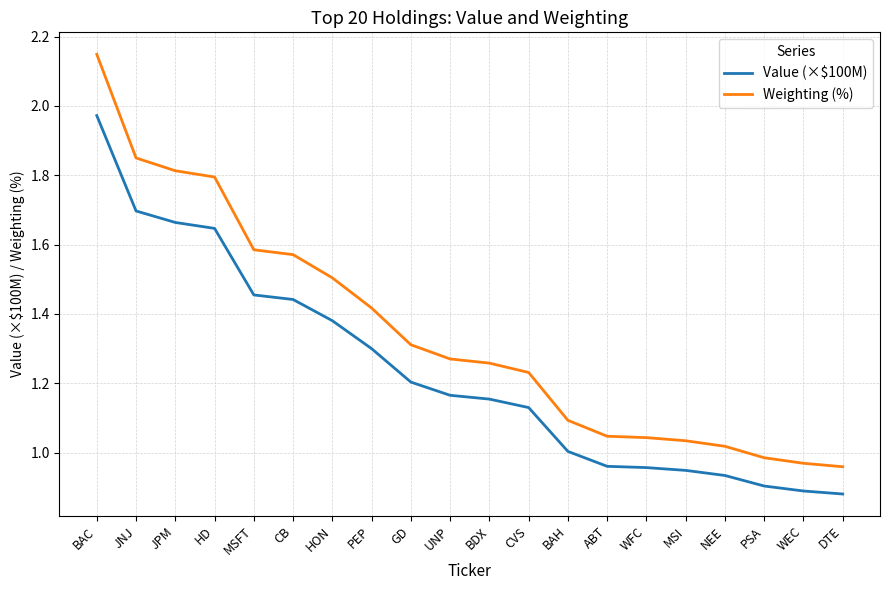

The Weighting (%) series shows 1.3 at GD. True or false?

True